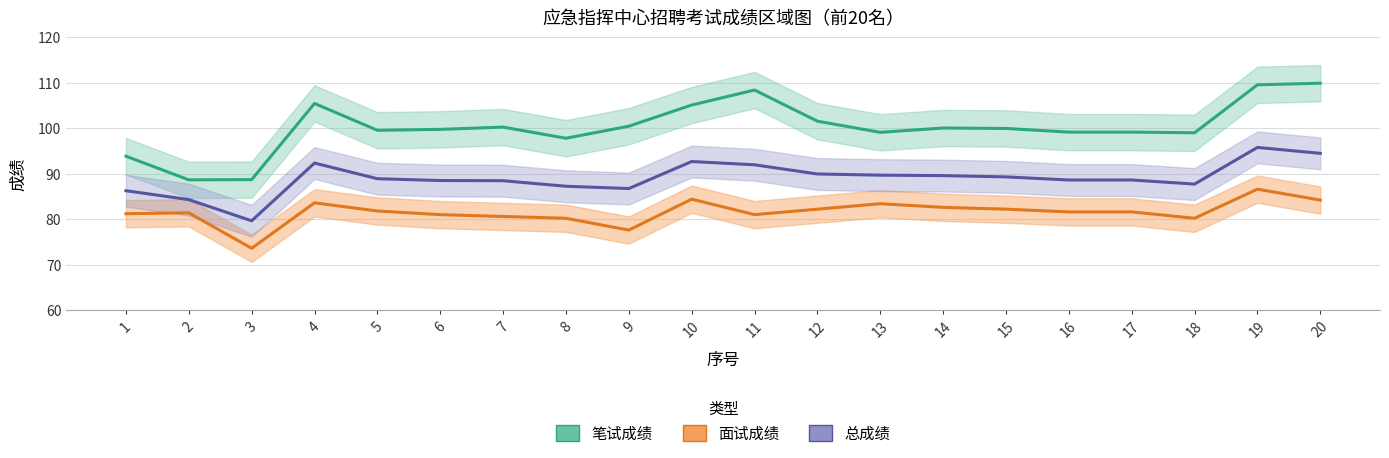

What is the value of the 面试成绩 point at the 8th from the left?

80.2